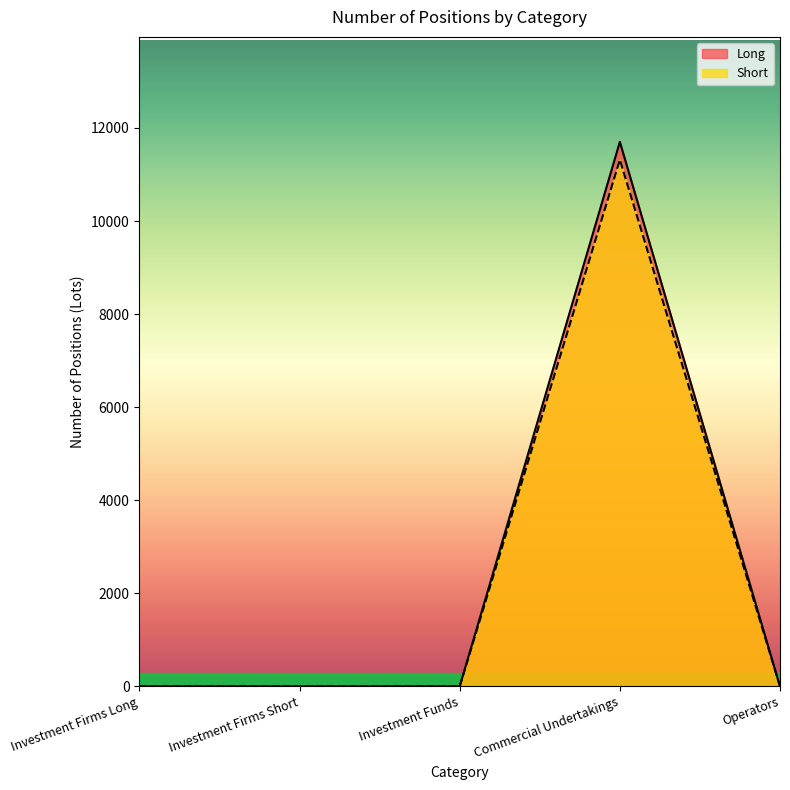

Rank the series at Commercial Undertakings from highest to lowest value.

Long, Short